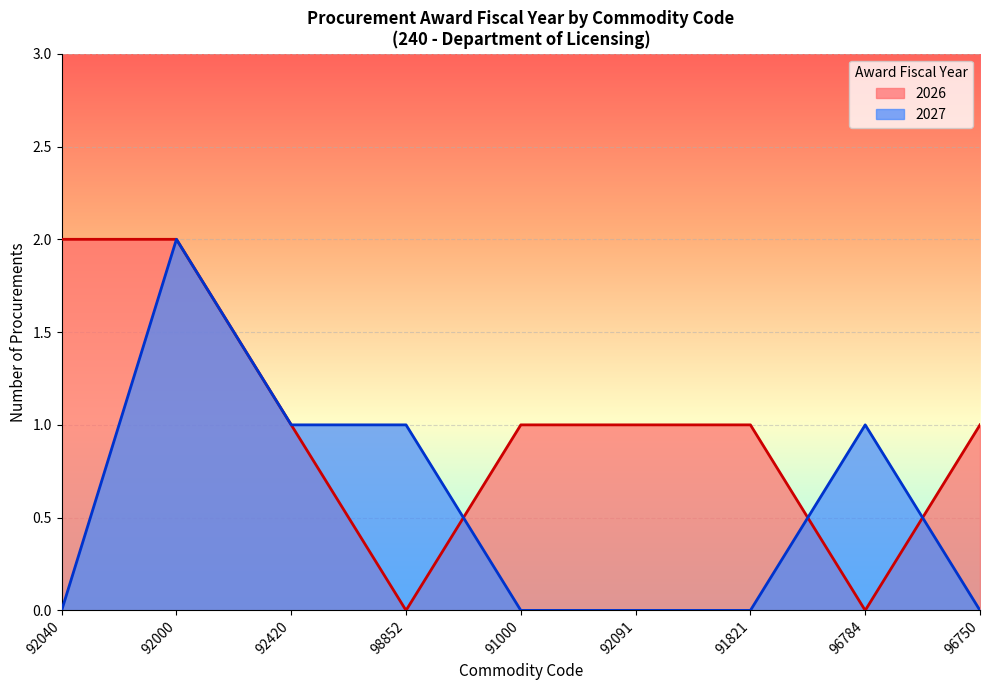

Rank the series by their average value, from lowest to highest.

2027, 2026